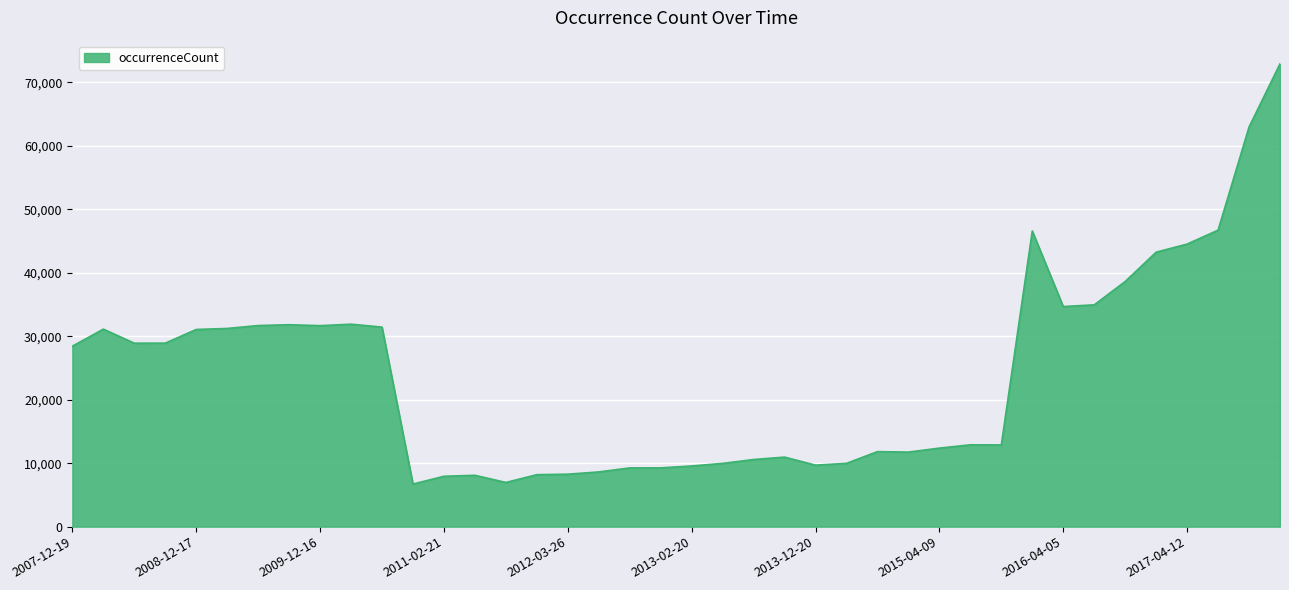

What is the smallest value displayed?

6707